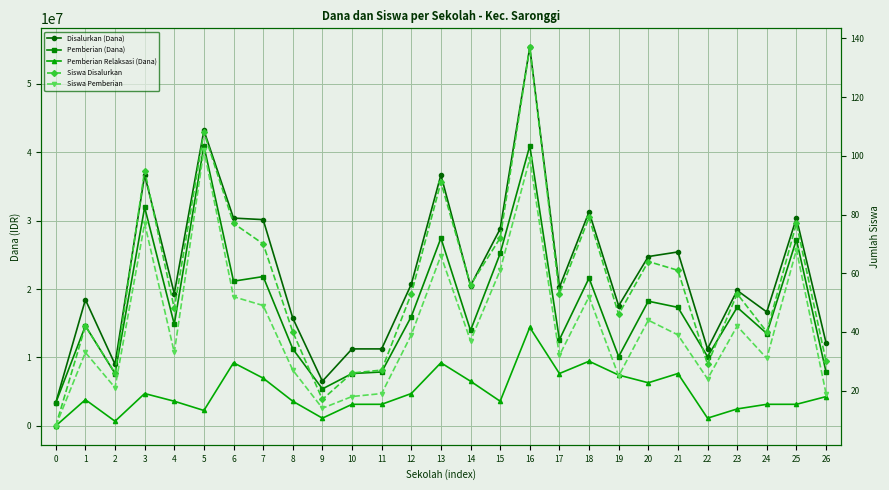

What is the value of the Disalurkan (Dana) point at the 23rd from the left?

11250000